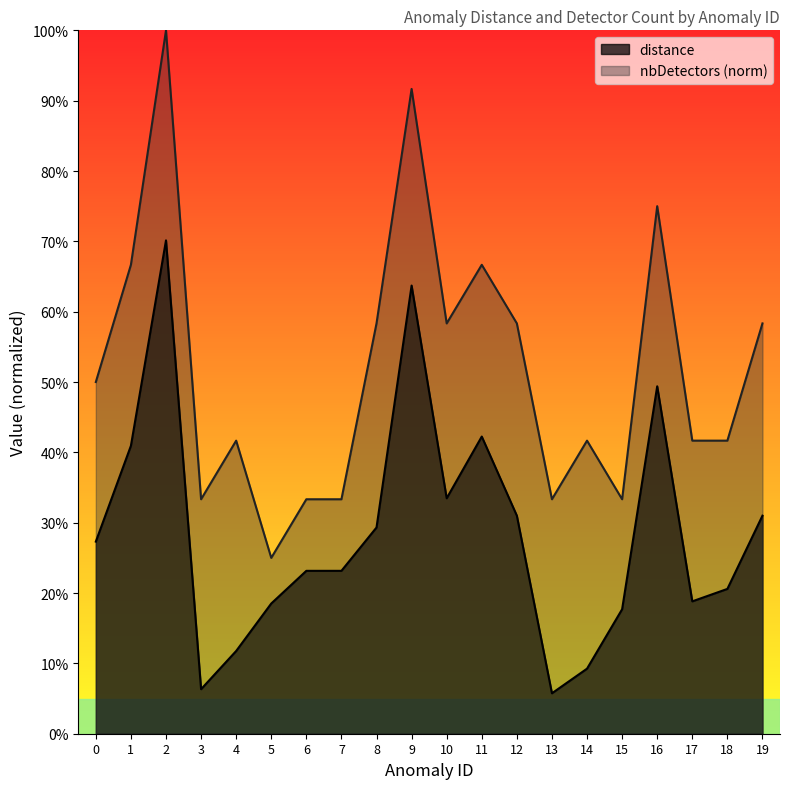

How many lines are shown in the chart?

2